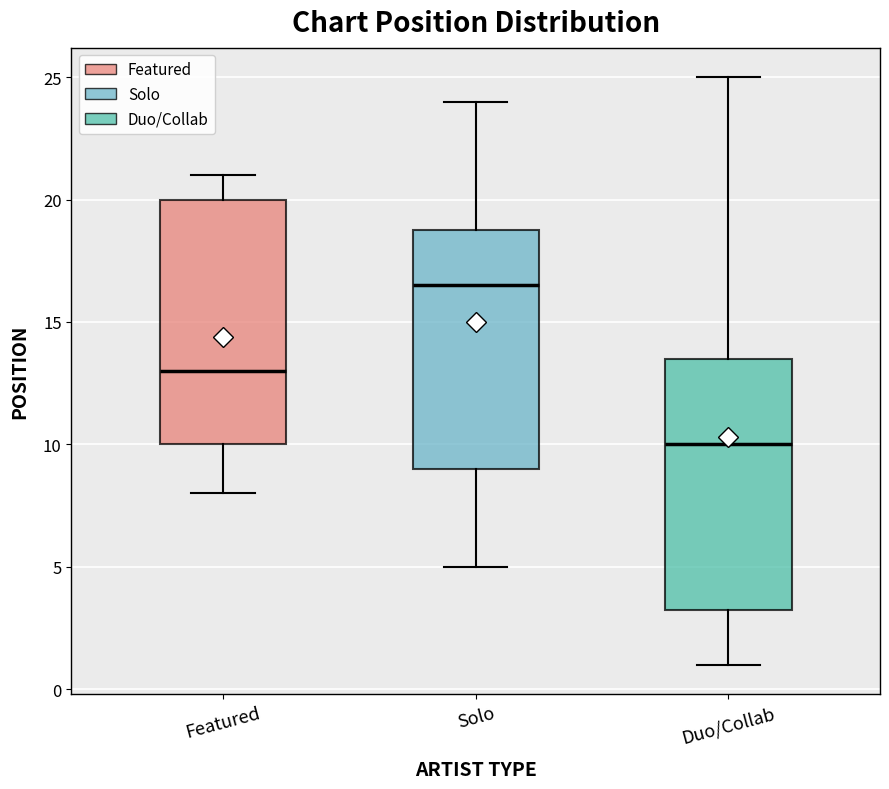

Which box's median line is the highest?

Solo